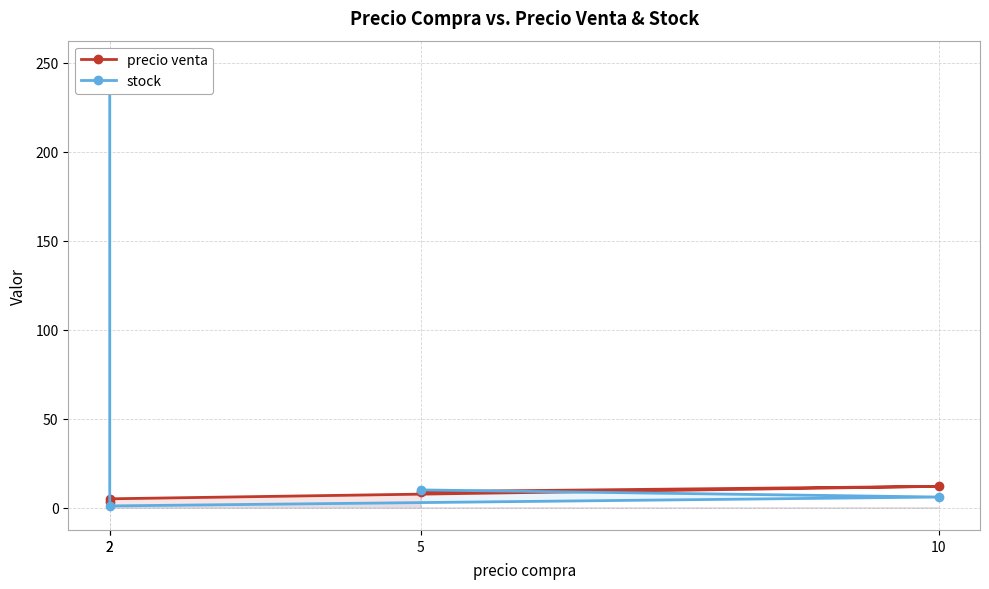

Which series has the widest spread of values?

stock